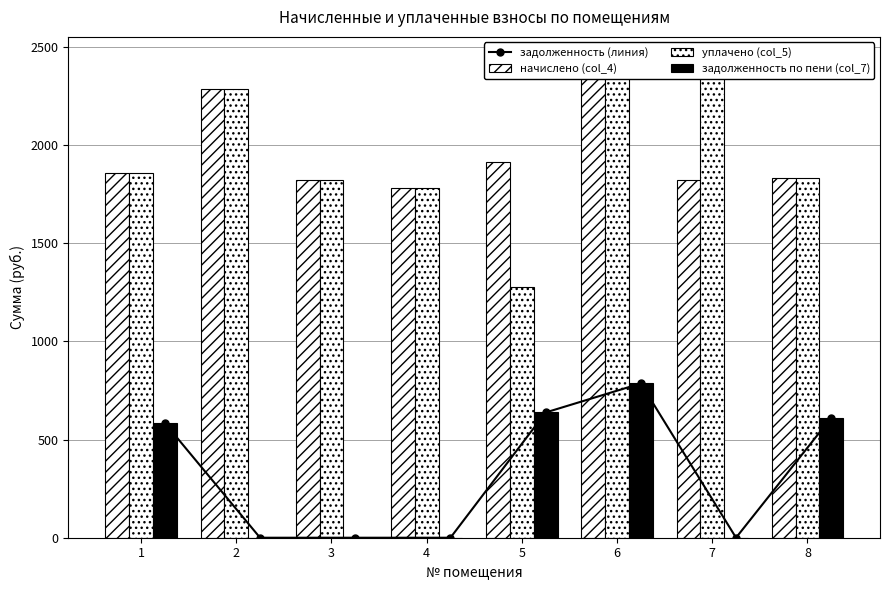

What is the spread (max minus min) of values at 3?

1822.0